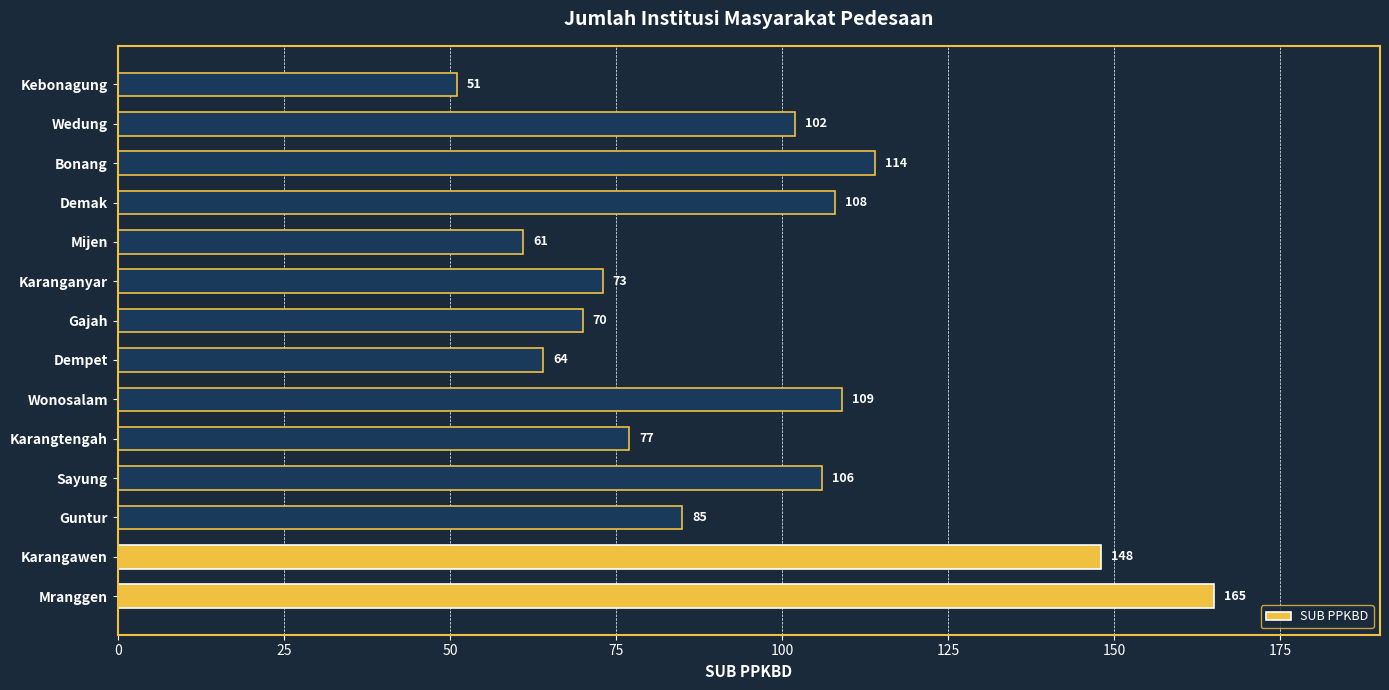

What is the change in value from Dempet to Karanganyar?

+9